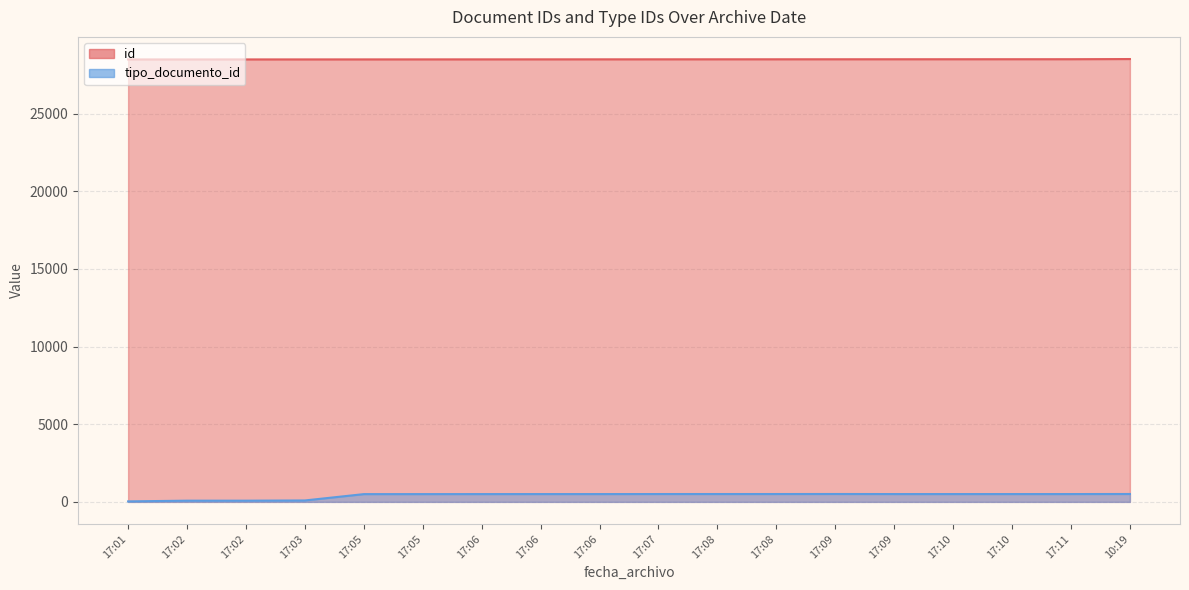

List the labels in order of tipo_documento_id value, smallest first.

17:01, 17:02, 17:02, 17:03, 17:05, 17:05, 17:06, 17:06, 17:06, 17:09, 17:10, 17:10, 17:11, 17:07, 17:08, 17:08, 17:09, 10:19